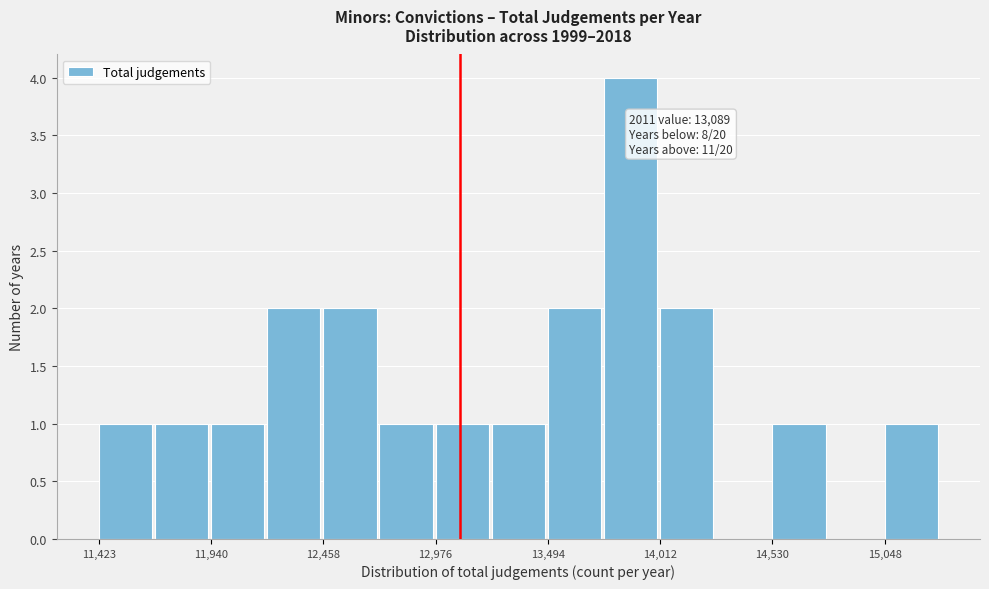

Read against the x-axis, roughly where is the centre of the tallest bar?

13900